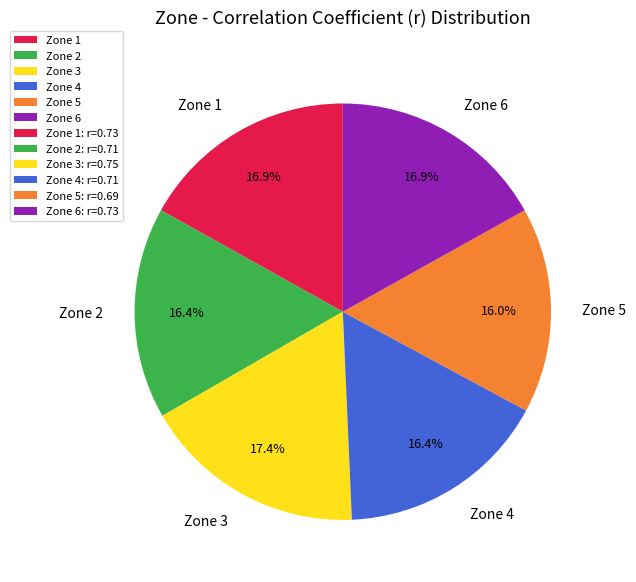

How many slices are in this pie chart?

6